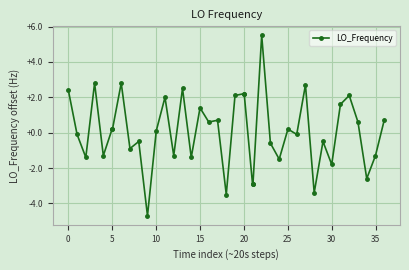

What is the smallest value displayed?

-4.7